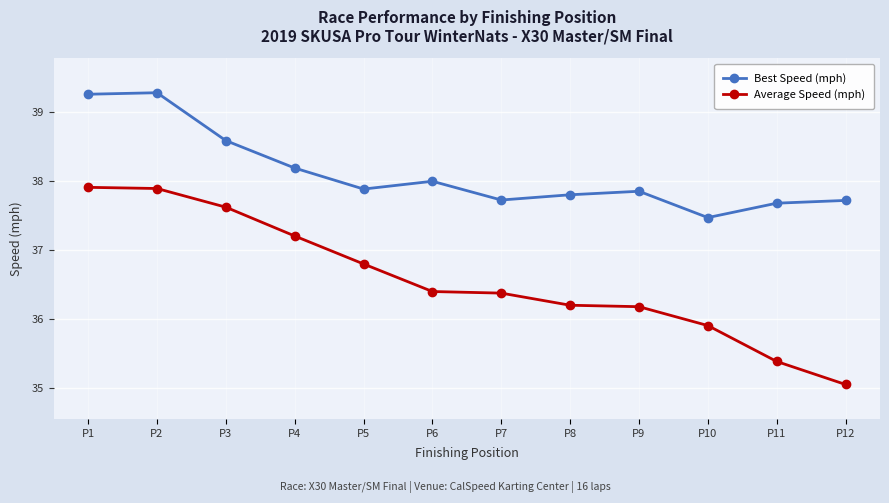

At P6, list the series in order from smallest to largest.

Average Speed (mph), Best Speed (mph)